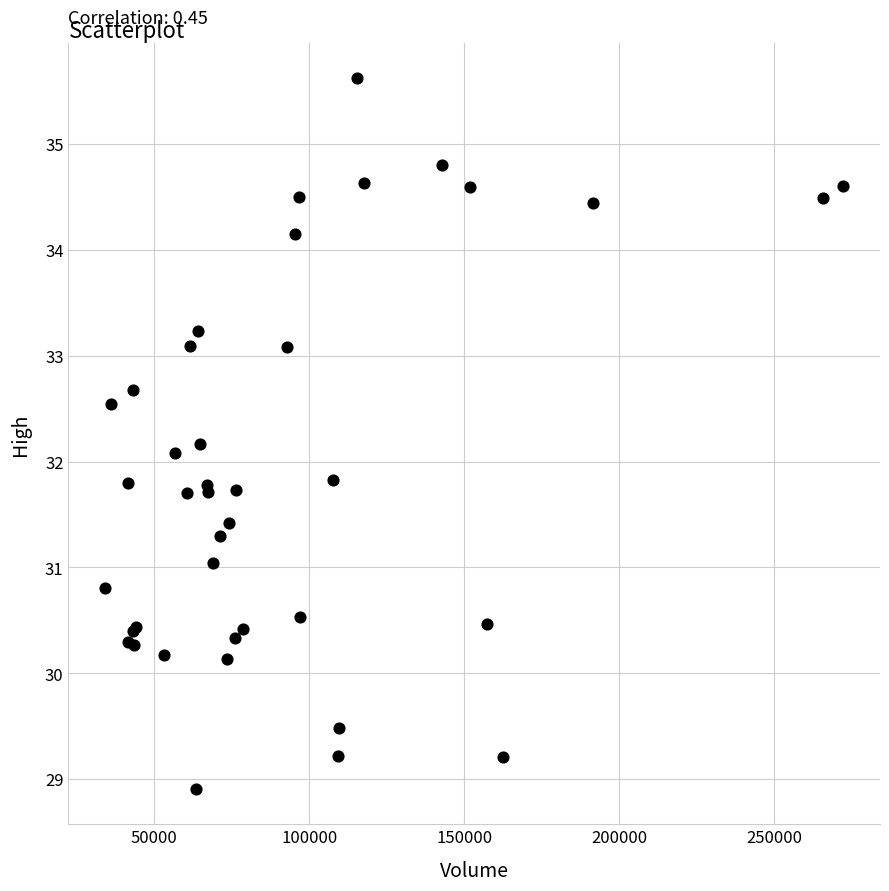

What Y value in the scatter plot is closest to 32?

32.1